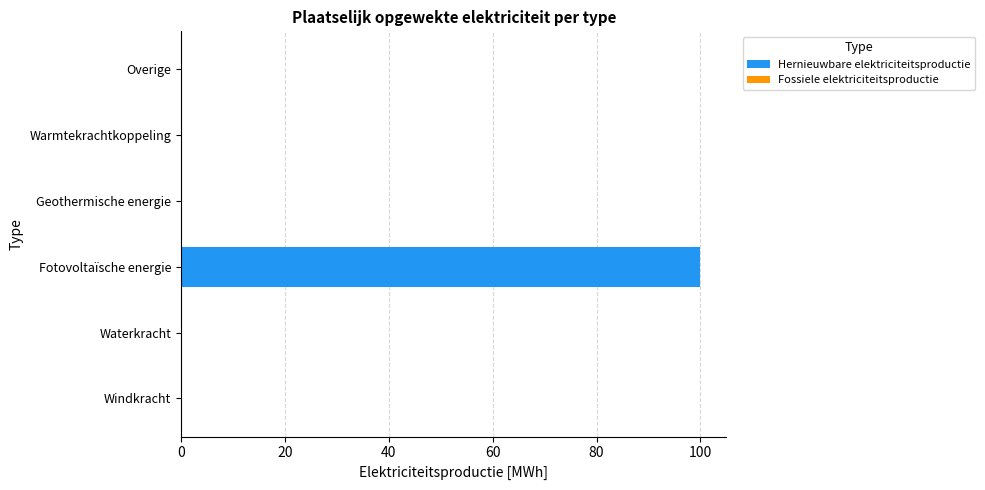

The value at Warmtekrachtkoppeling is -45. True or false?

False